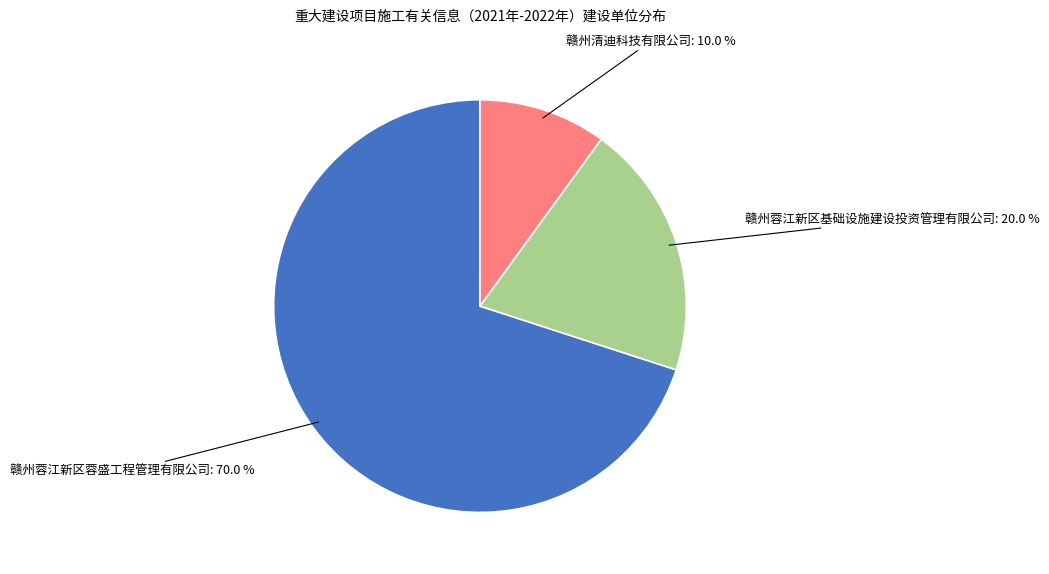

Is there any slice that represents more than half of the pie?

Yes